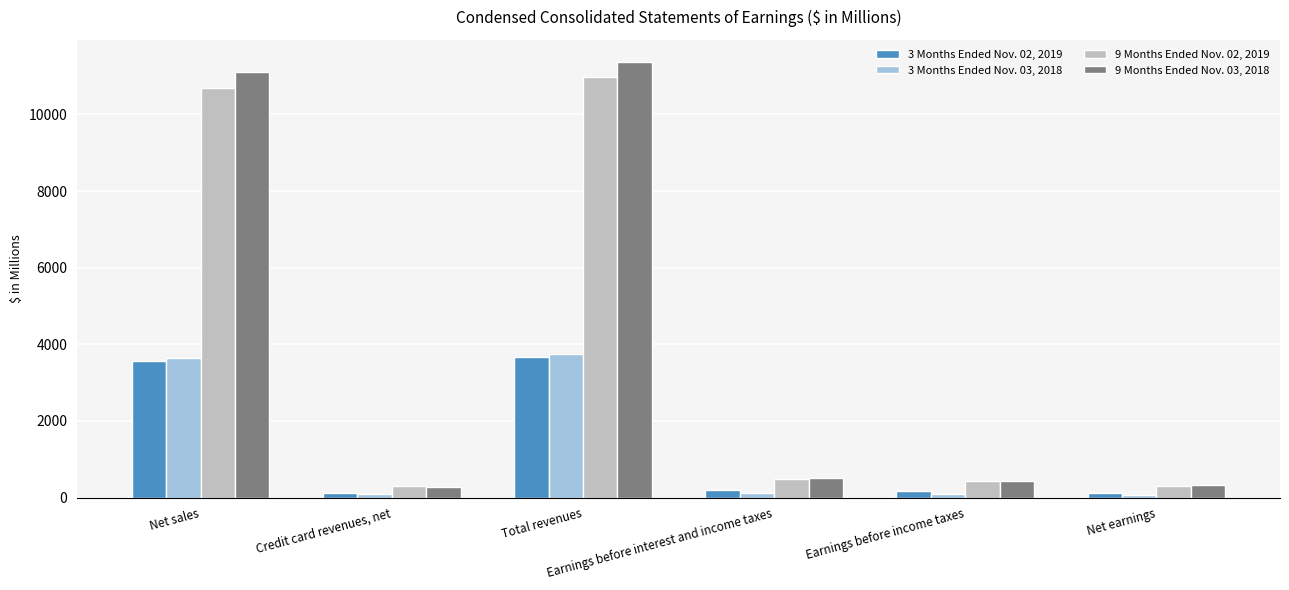

What is the label of the 6th bar from the left?

Net earnings